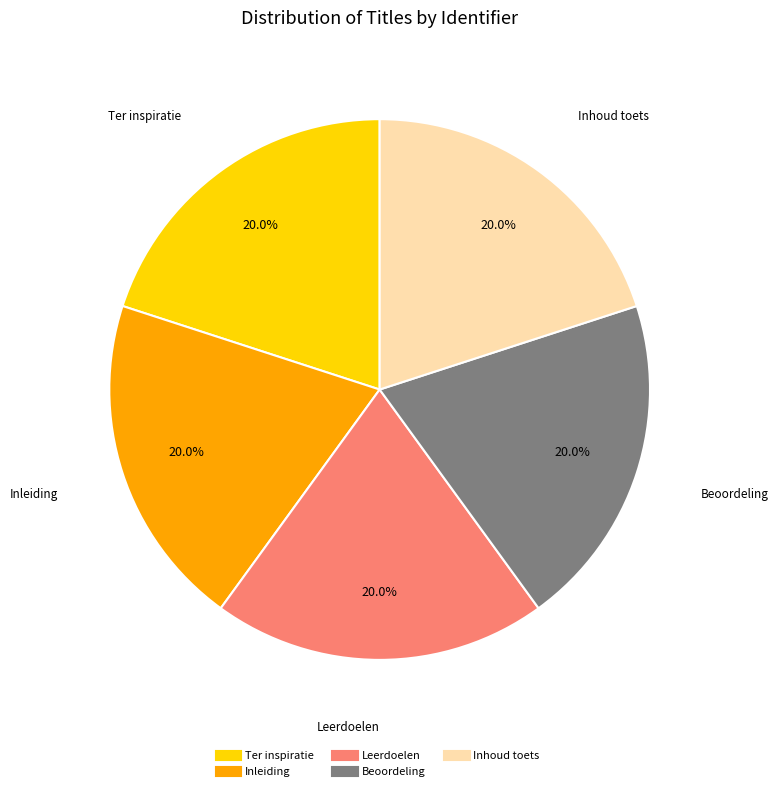

The Beoordeling slice represents 30% of the pie. True or false?

False